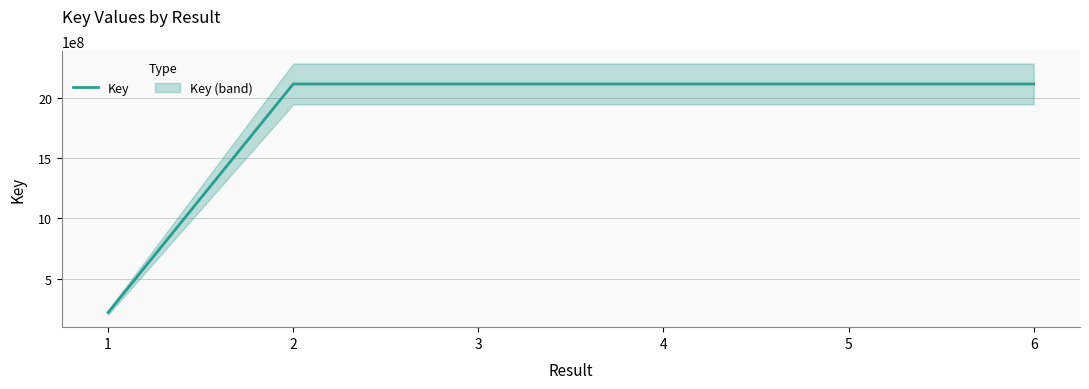

What is the difference between the values at 5 and 4?

17921